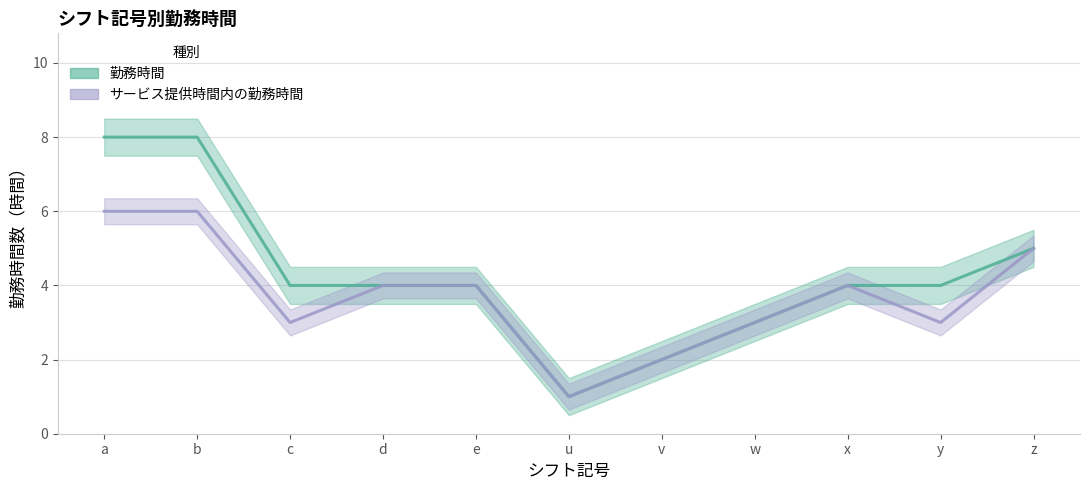

What is the label of the 3rd point from the right?

x